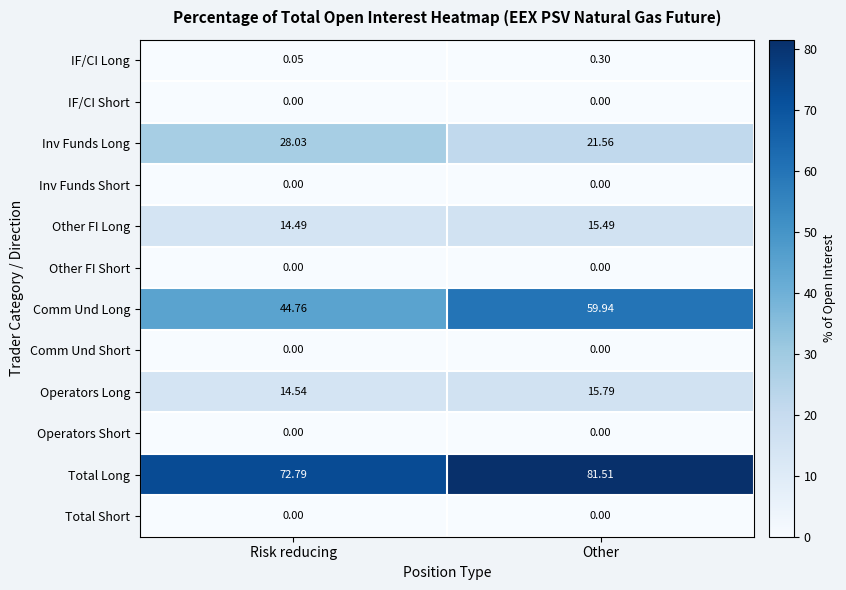

What is the difference between the highest and lowest values at Risk reducing?

72.8